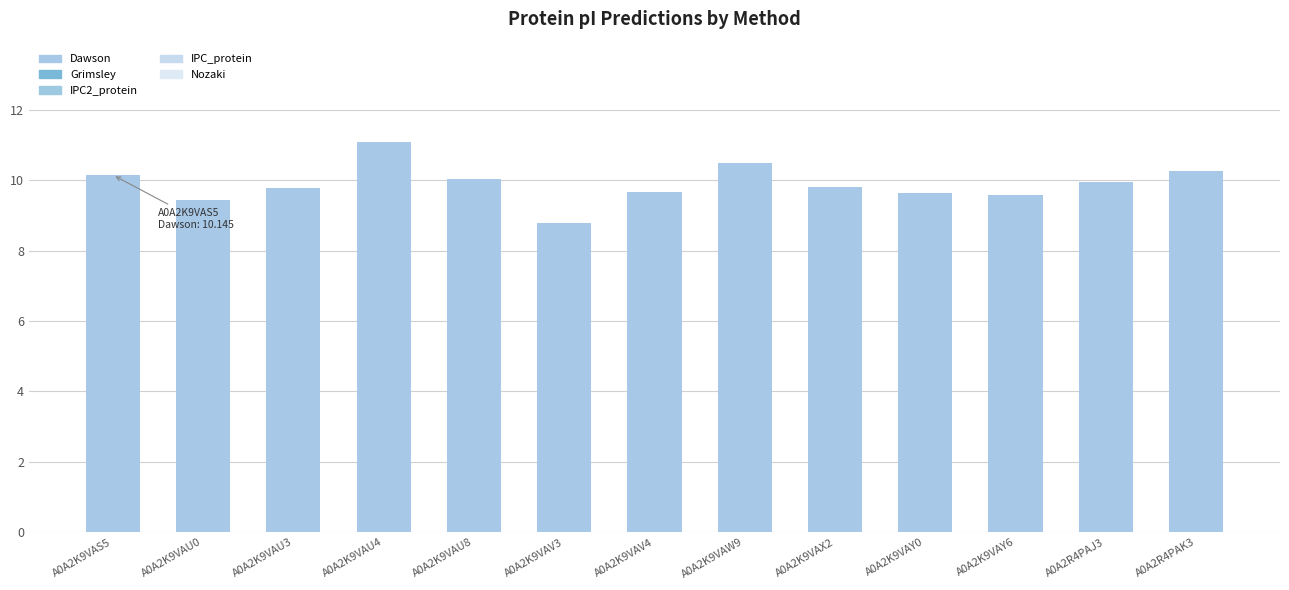

What is the minimum value shown in the chart?

8.8